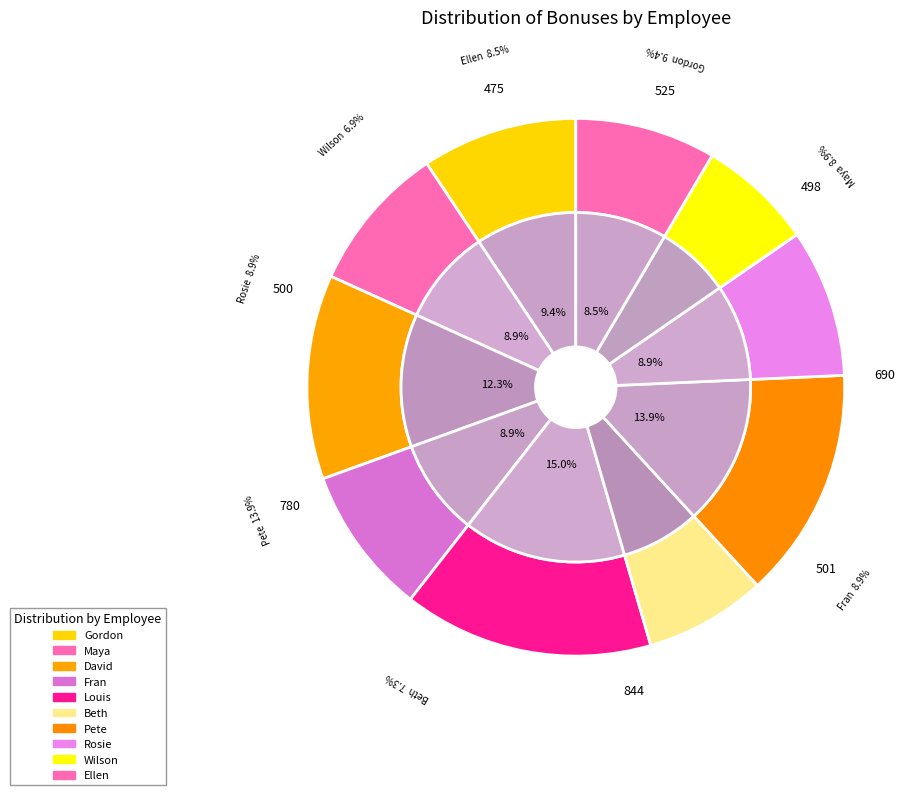

To the nearest percent, what is the difference between the Fran and Louis slice percentages?

6%